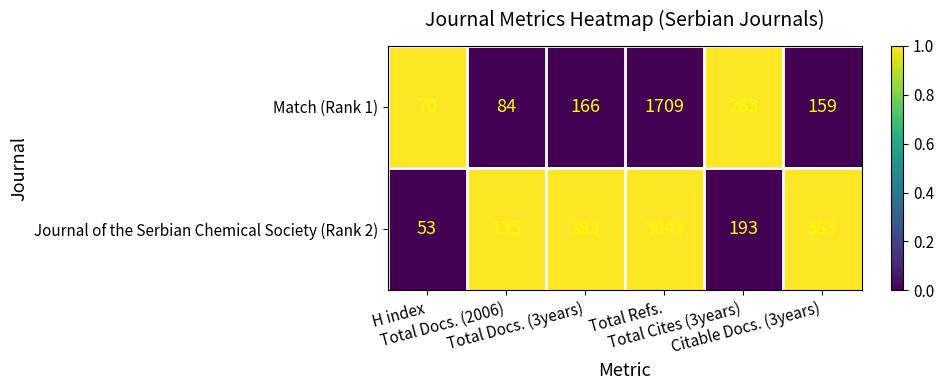

What is the sum of all Journal of the Serbian Chemical Society (Rank 2) values?

4190